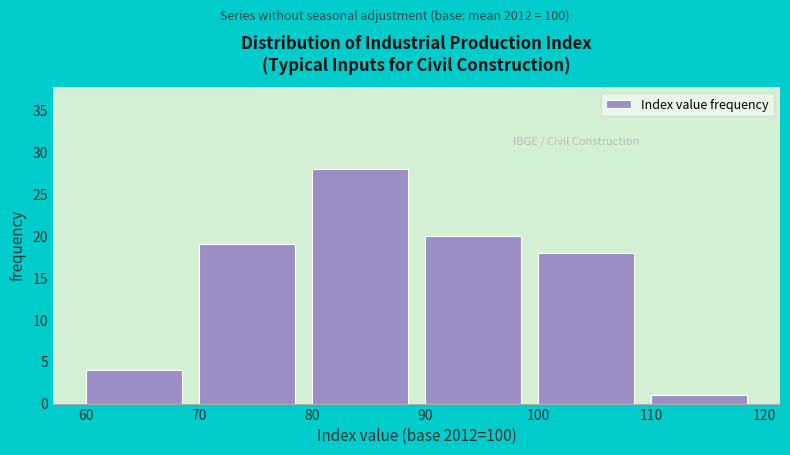

What is the height of the bar covering 60 to 70 on the x-axis? The values are not printed on the chart, so give them approximately, as read against the axis.

4